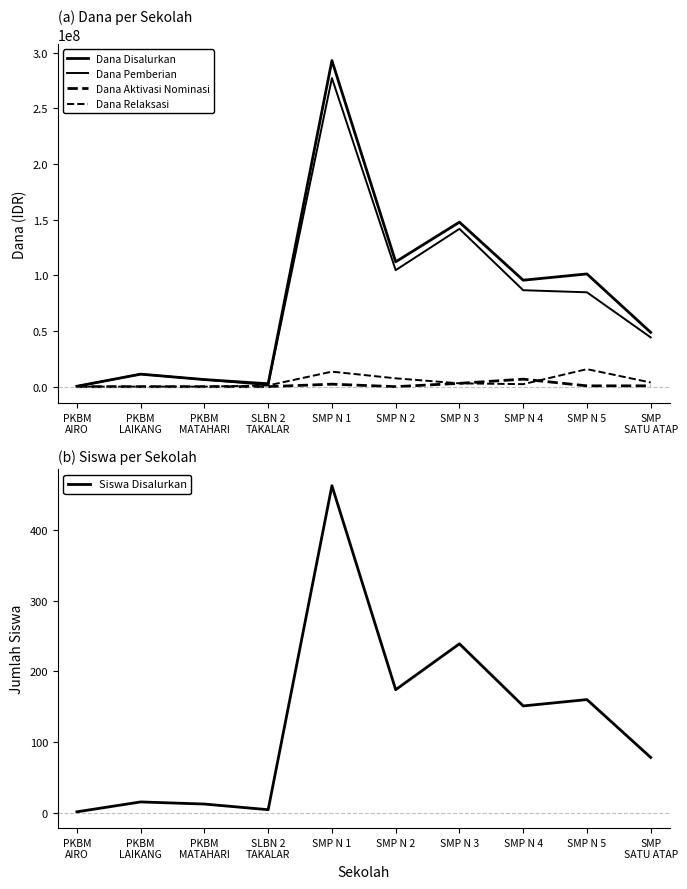

At which category does Dana Disalurkan reach its first local peak?

PKBM
LAIKANG